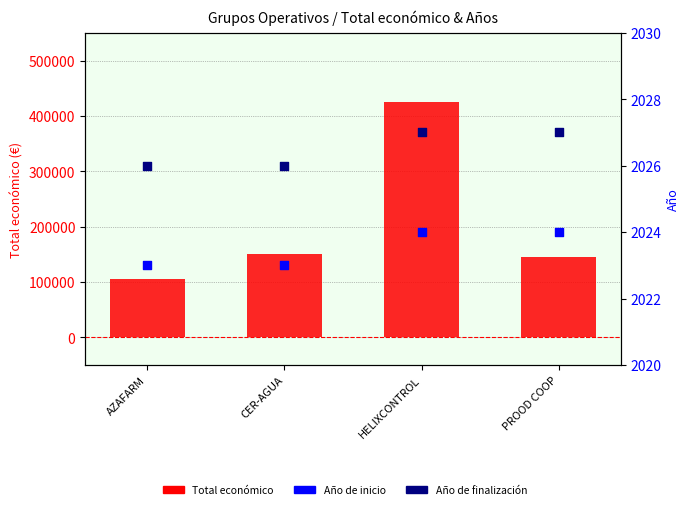

Is the value of Año de inicio at CER-AGUA greater than the value of Año de finalización at PROOD COOP?

No